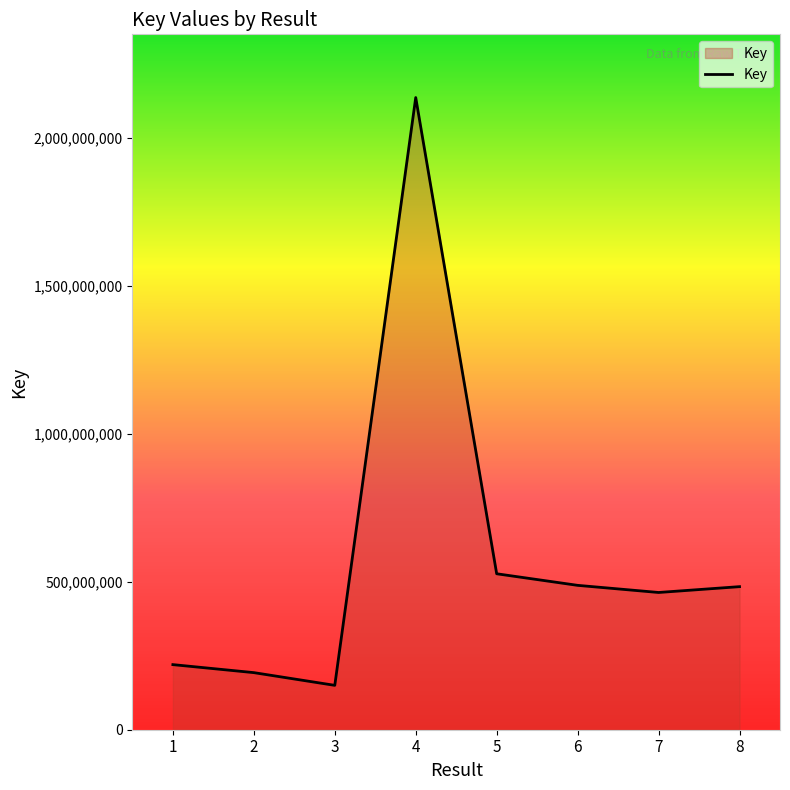

Is it true that the value at 1 is 220132679?

True